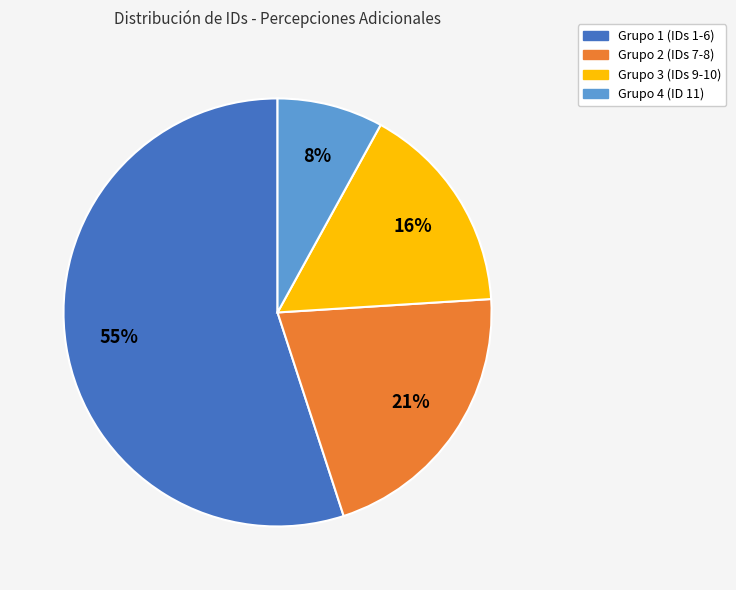

Is there any slice that represents more than half of the pie?

Yes